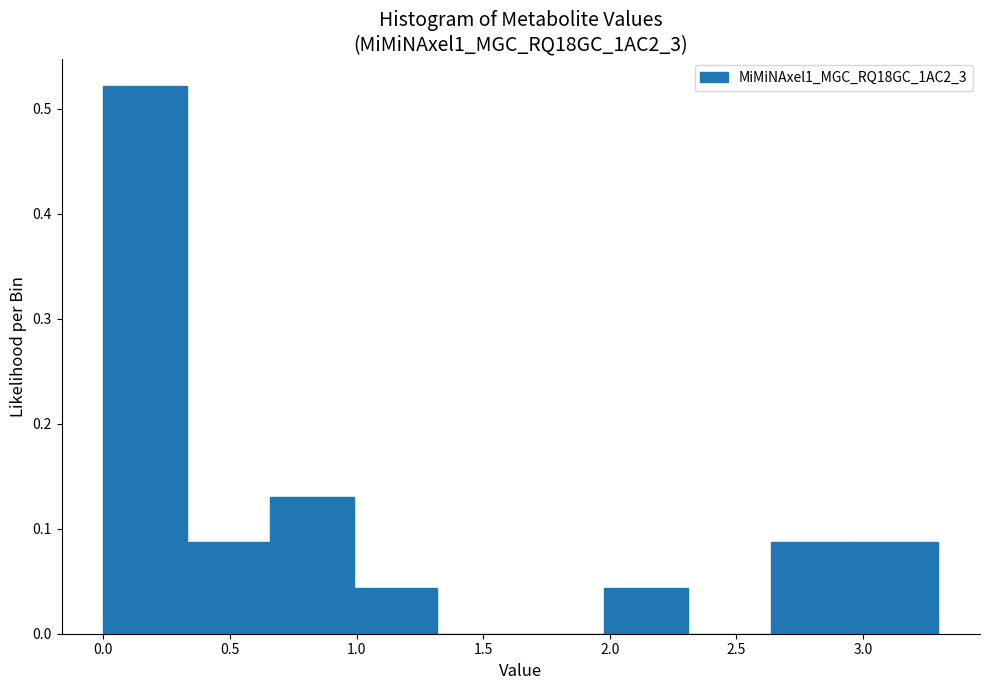

Which range on the x-axis has the tallest bar?

0.00 to 0.35